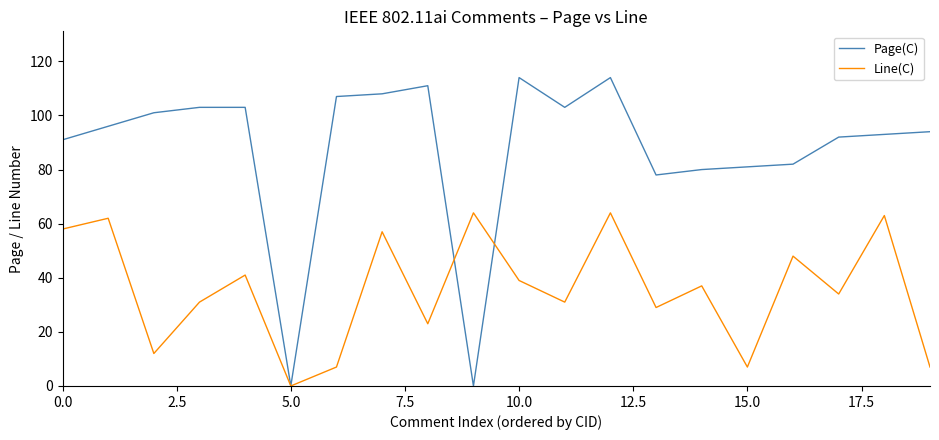

What is the highest value of the Page(C) series?

114